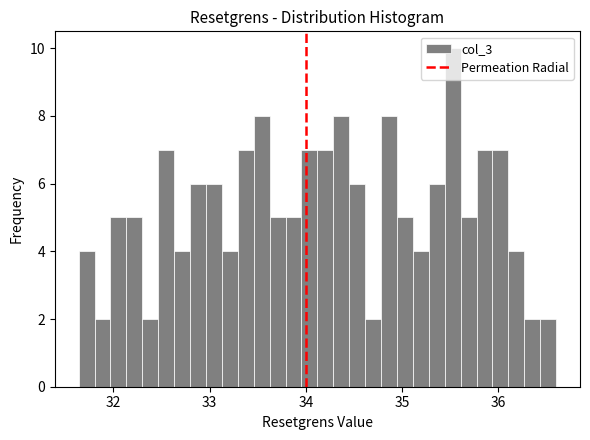

Read against the x-axis, roughly where is the centre of the tallest bar?

35.5